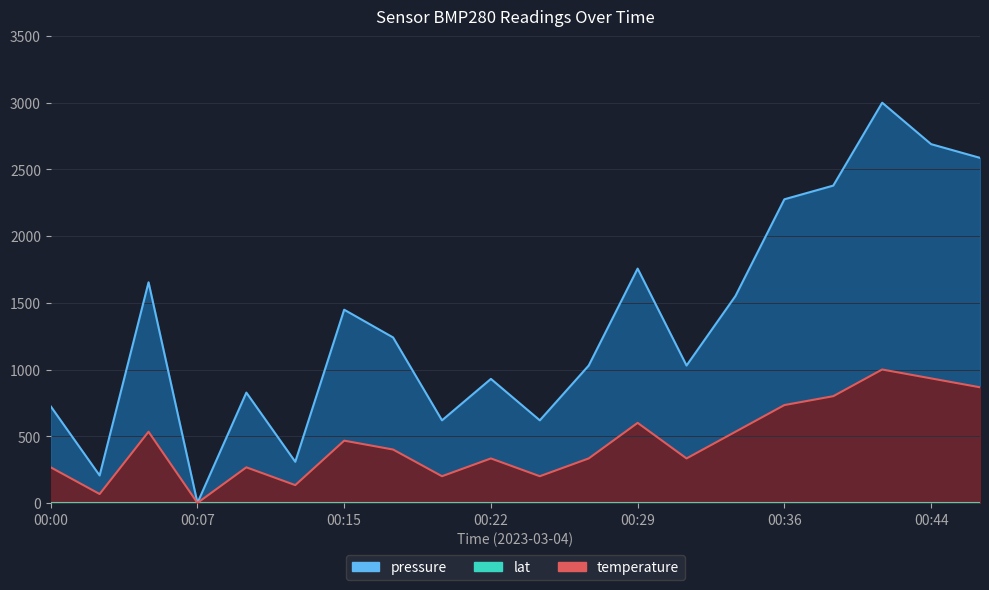

Which series changed the most between 00:02 and 00:27?

pressure